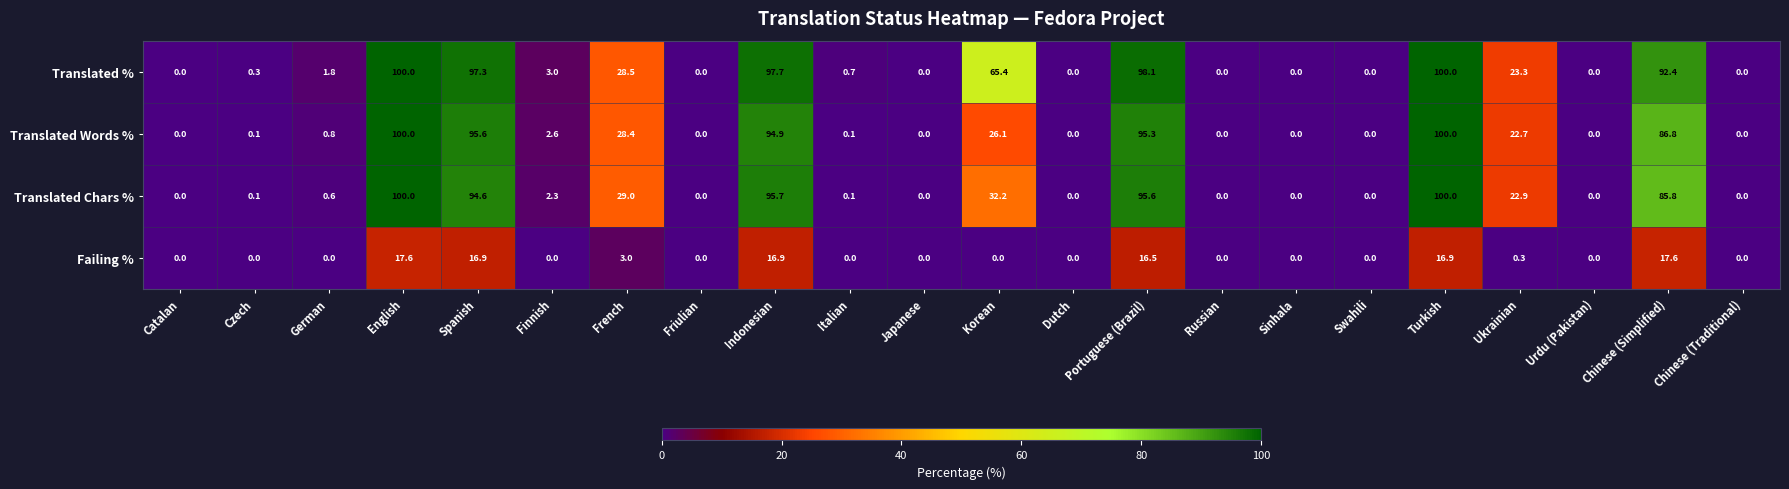

What is the difference between the highest and lowest values at Turkish?

83.1